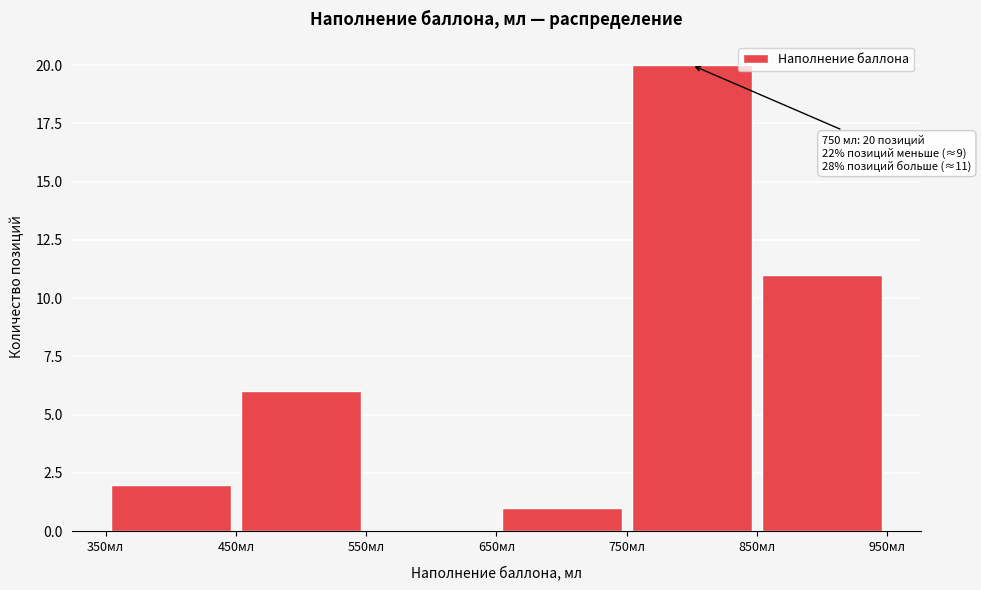

Which range on the x-axis has the tallest bar?

750 to 850